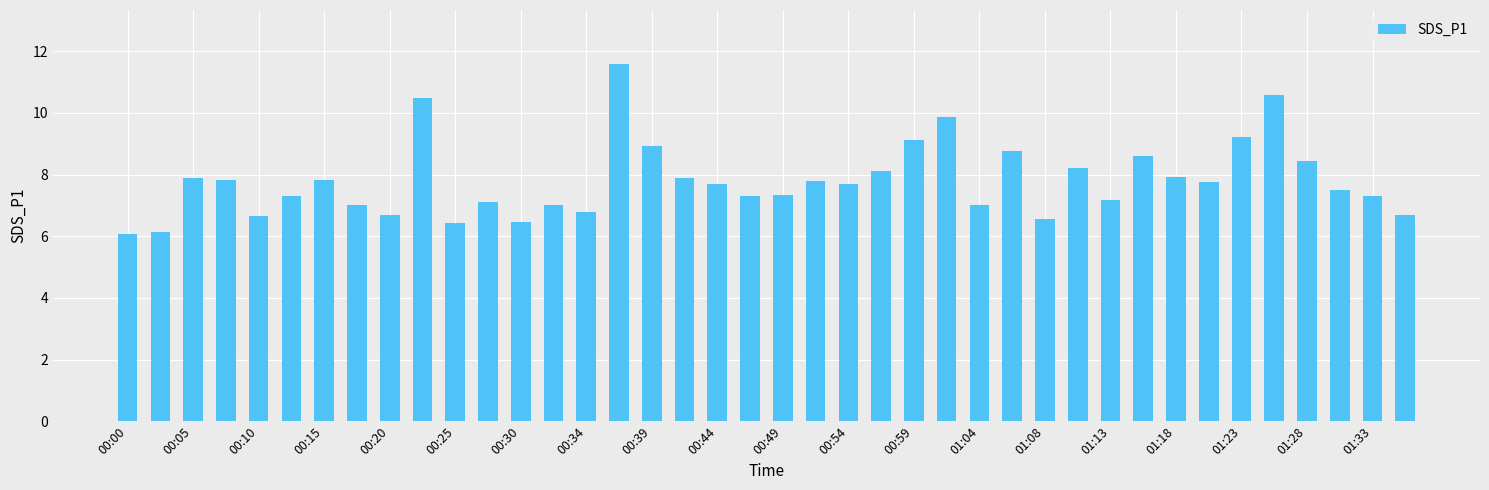

Does the chart contain any negative values?

No